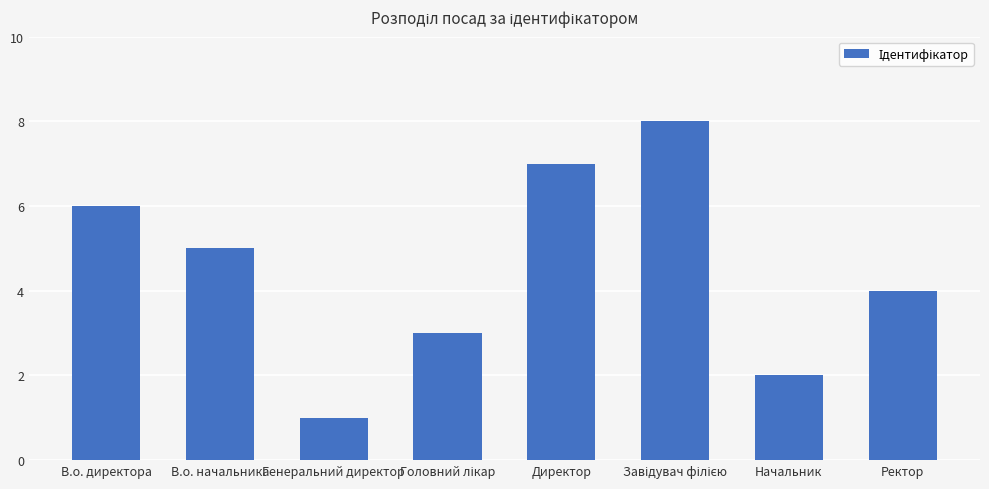

Reading left to right, list all the values displayed in this chart.

6	5	1	3	7	8	2	4